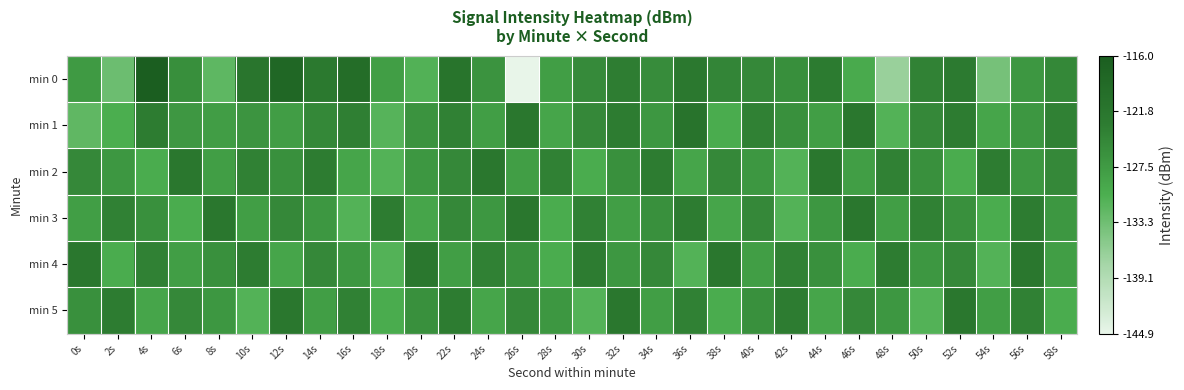

Rank the series by their maximum value, from lowest to highest.

min 2, min 3, min 4, min 5, min 1, min 0